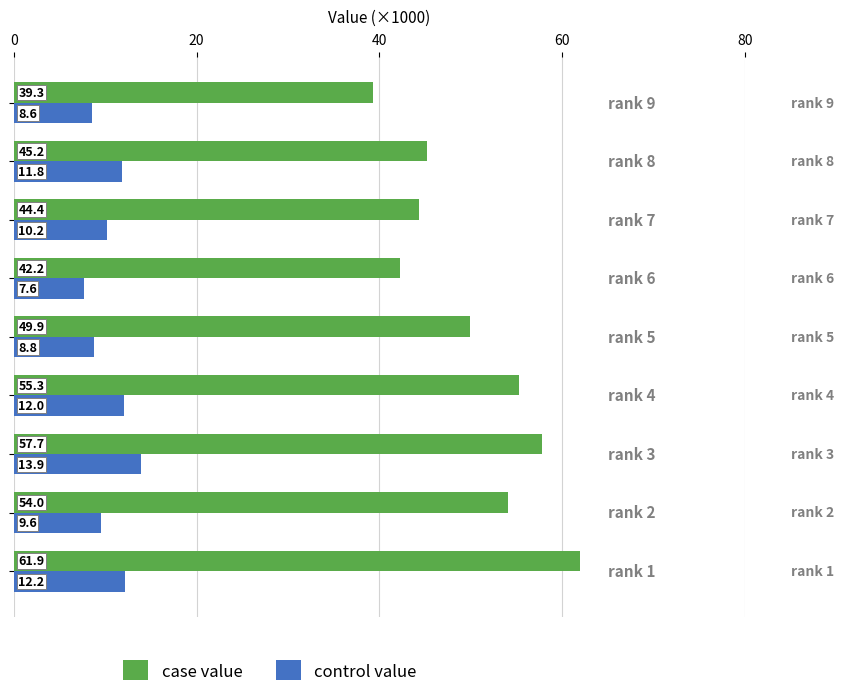

Rank the series by their average value, from lowest to highest.

control value, case value